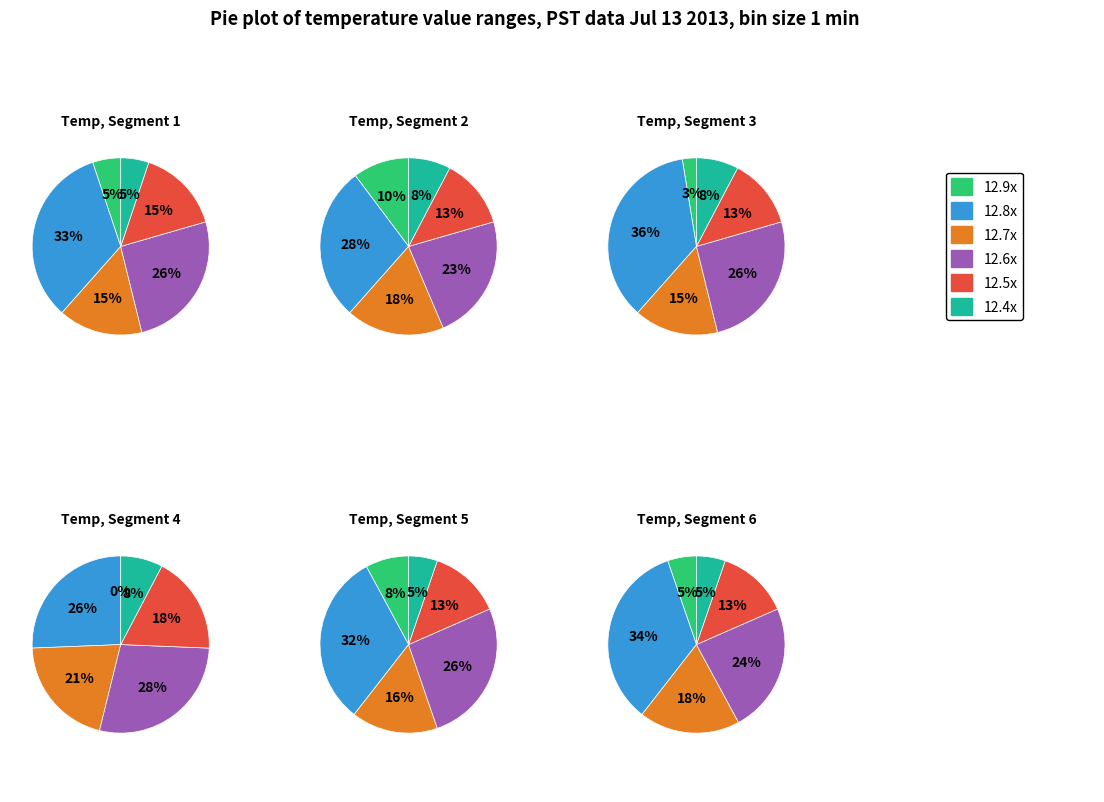

Which has a higher value, 5 or 9?

5